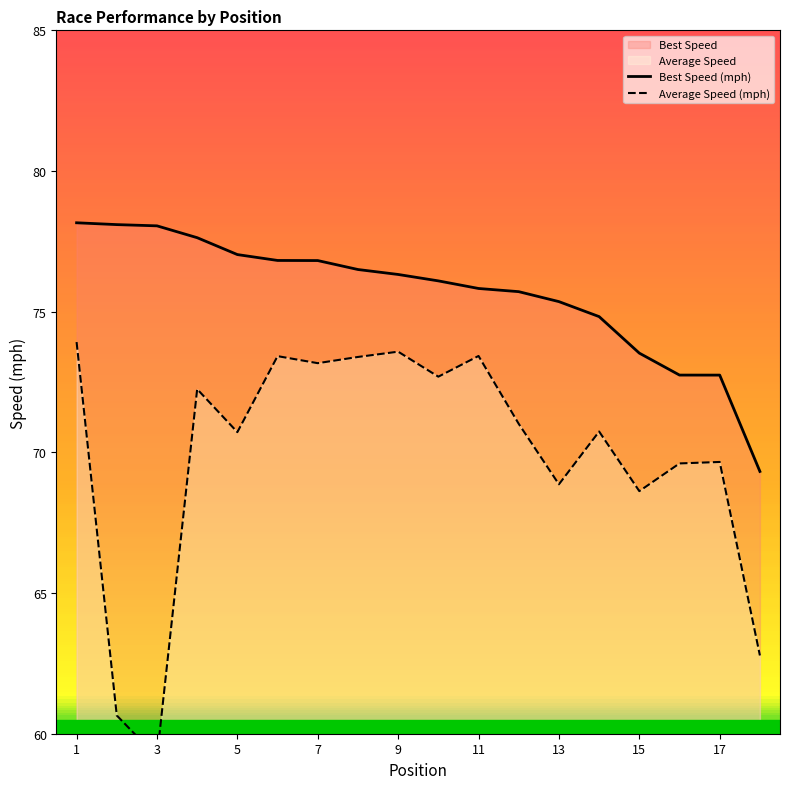

Which category has the highest value in the Best Speed (mph) series?

1